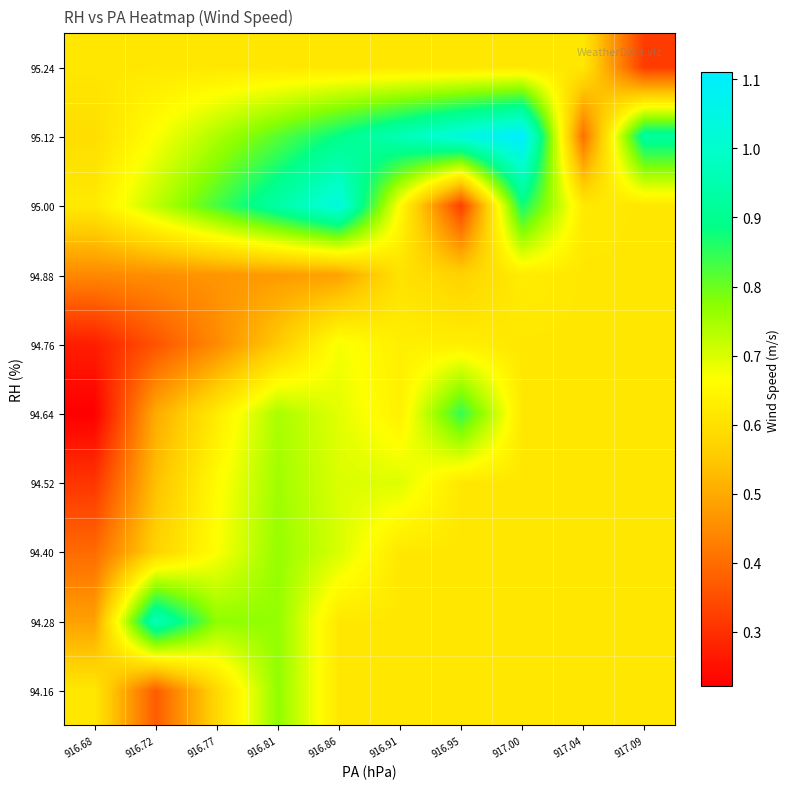

Count the number of data series in this chart.

10